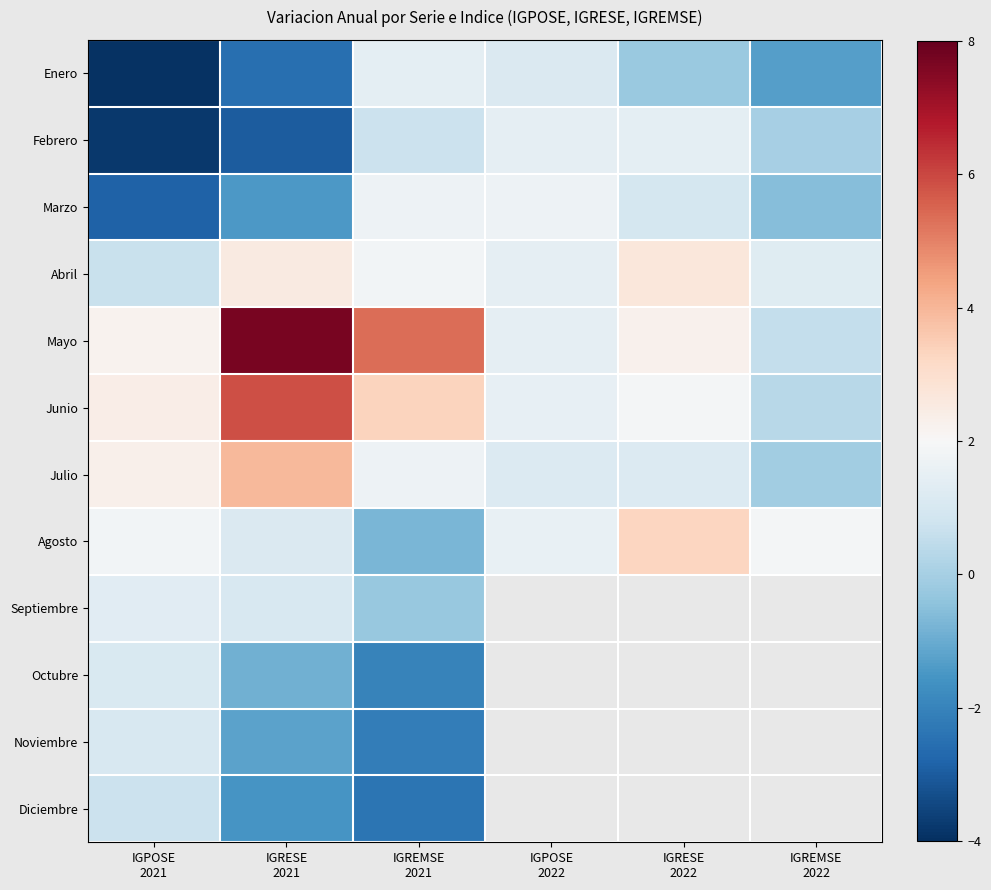

True or false: Enero has a value of 1.8 at IGPOSE 2022.

False